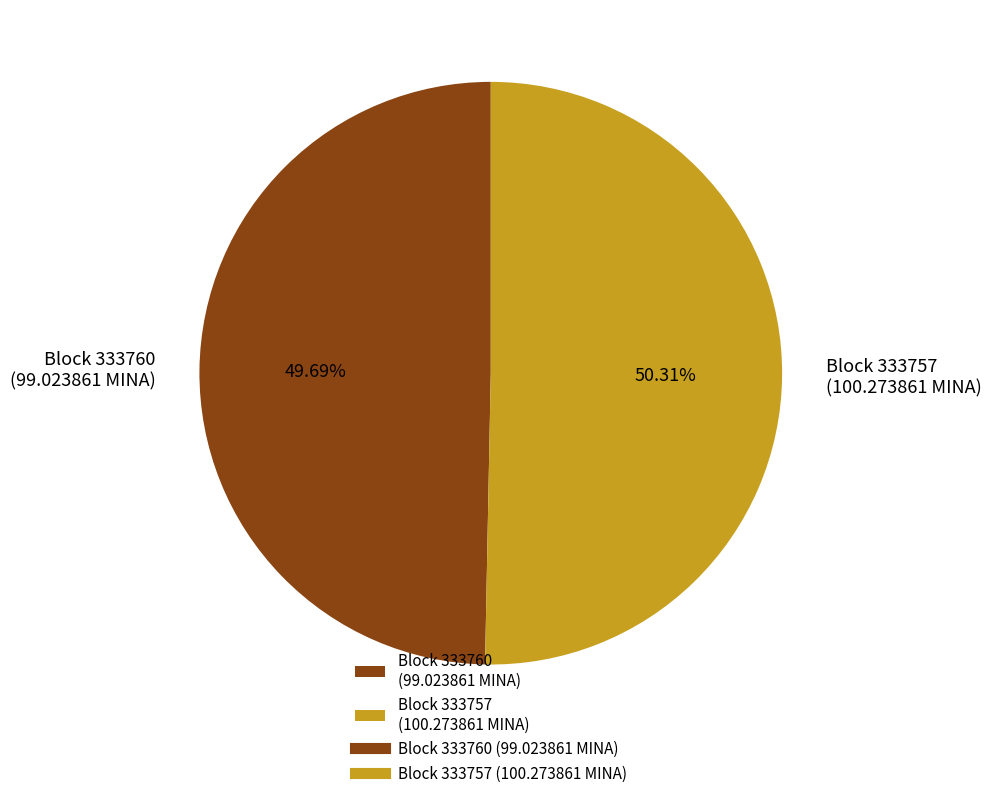

Do Block 333760 (99.023861 MINA) and Block 333757 (100.273861 MINA) together represent more than half of the pie?

Yes